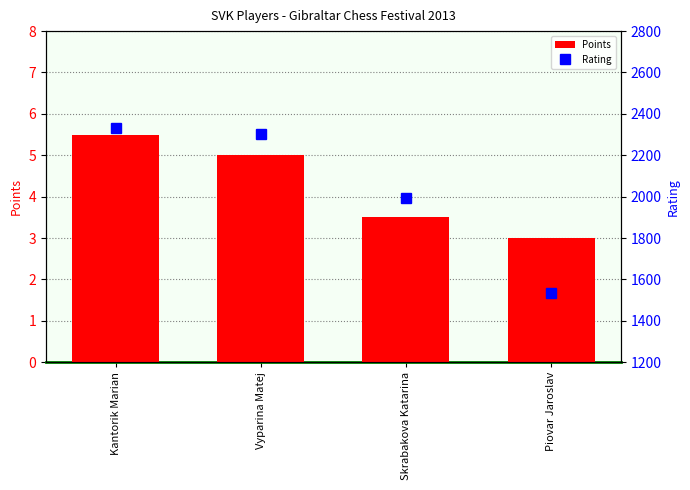

Reading left to right, list all the values displayed in this chart.

Points: Kantorik Marian=5.5	Vyparina Matej=5.0	Skrabakova Katarina=3.5	Piovar Jaroslav=3.0
Rating: Kantorik Marian=2331.0	Vyparina Matej=2305.0	Skrabakova Katarina=1991.0	Piovar Jaroslav=1536.0